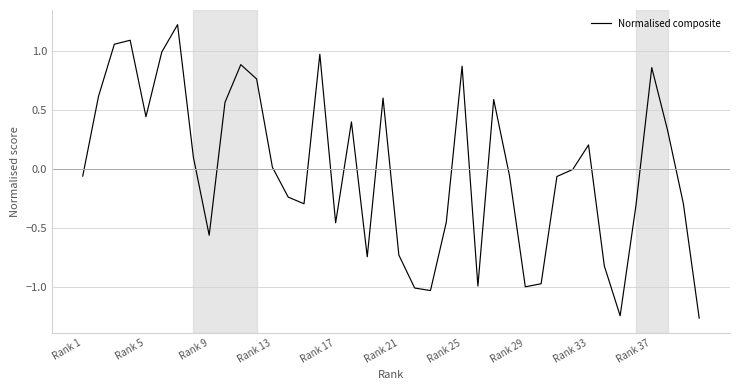

How many points are higher than both their immediate neighbors (excluding endpoints)?

10